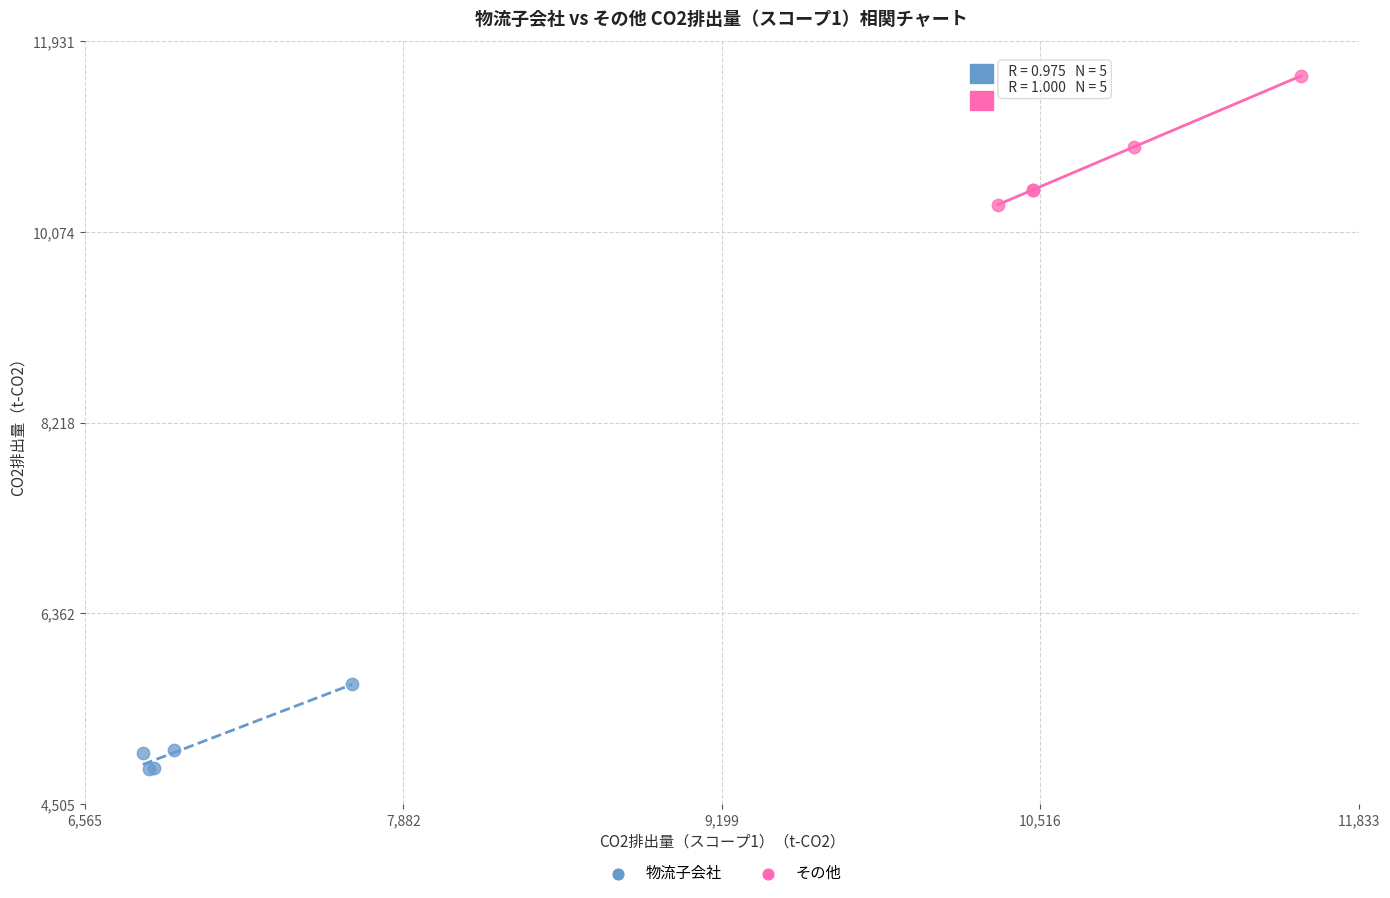

Which series contains the lowest Y value?

物流子会社